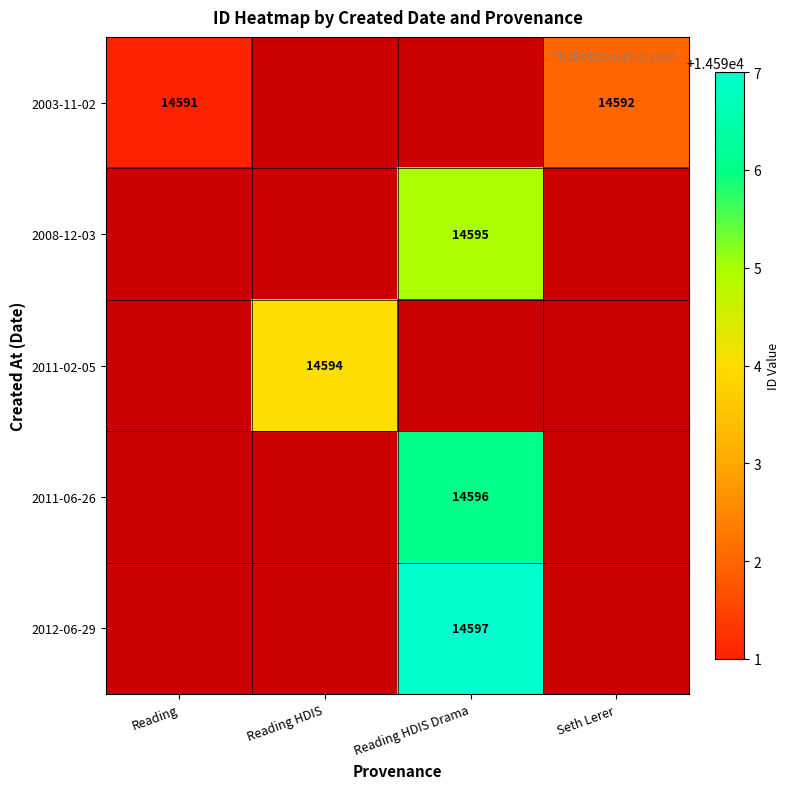

The value of 2008-12-03 at Reading HDIS Drama is 25890. True or false?

False